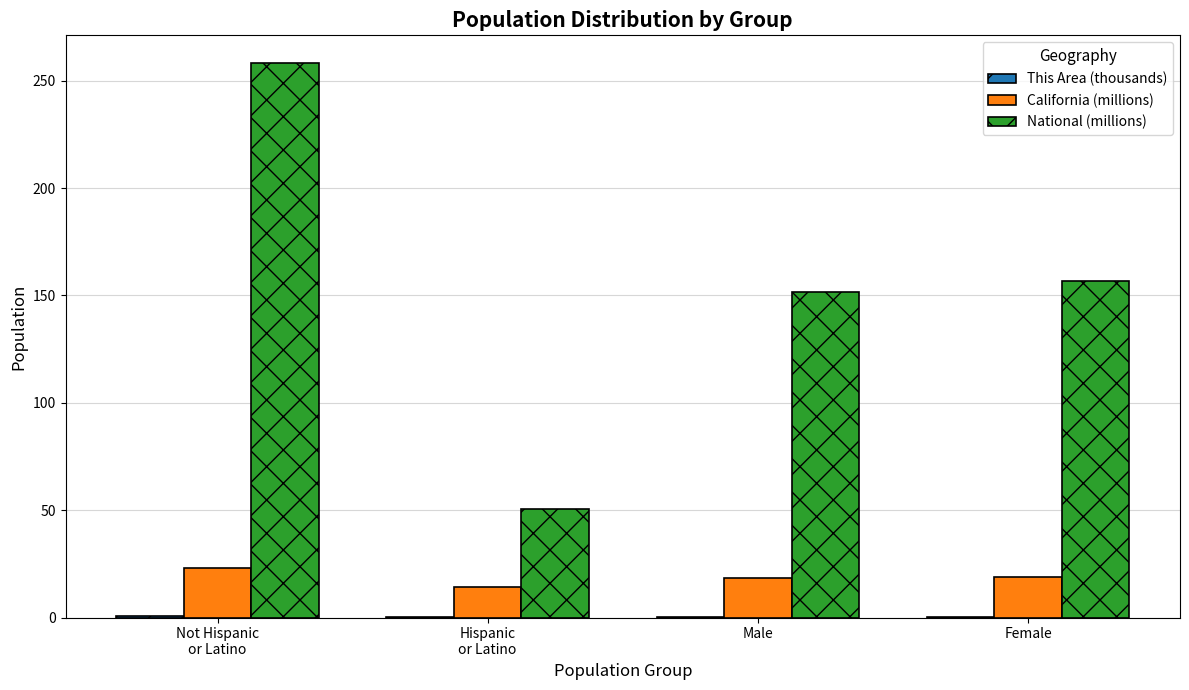

Which series has the widest spread of values?

National (millions)